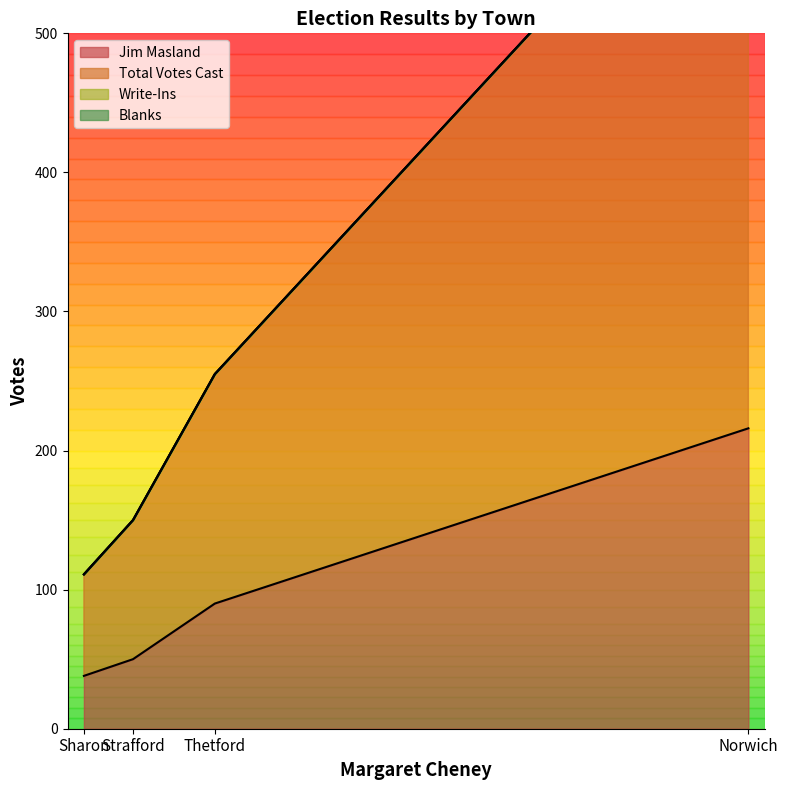

What is the highest value of the Jim Masland series?

216